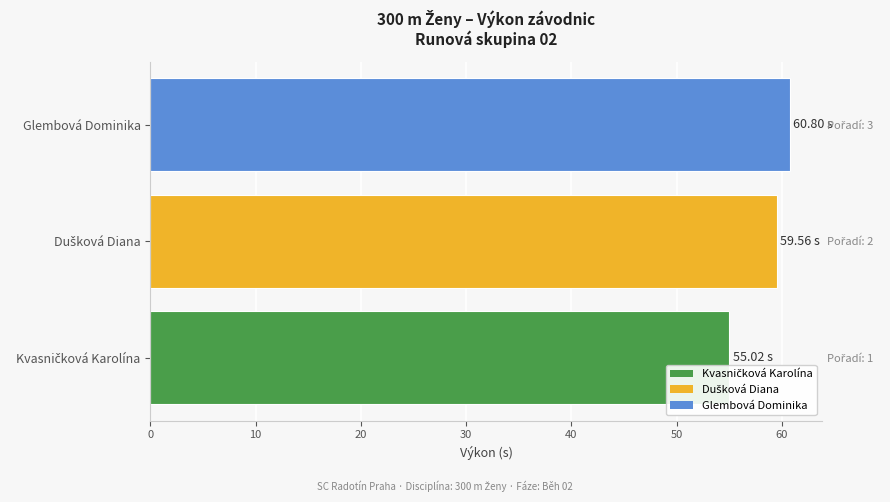

Between 10 and 0, which is larger?

10